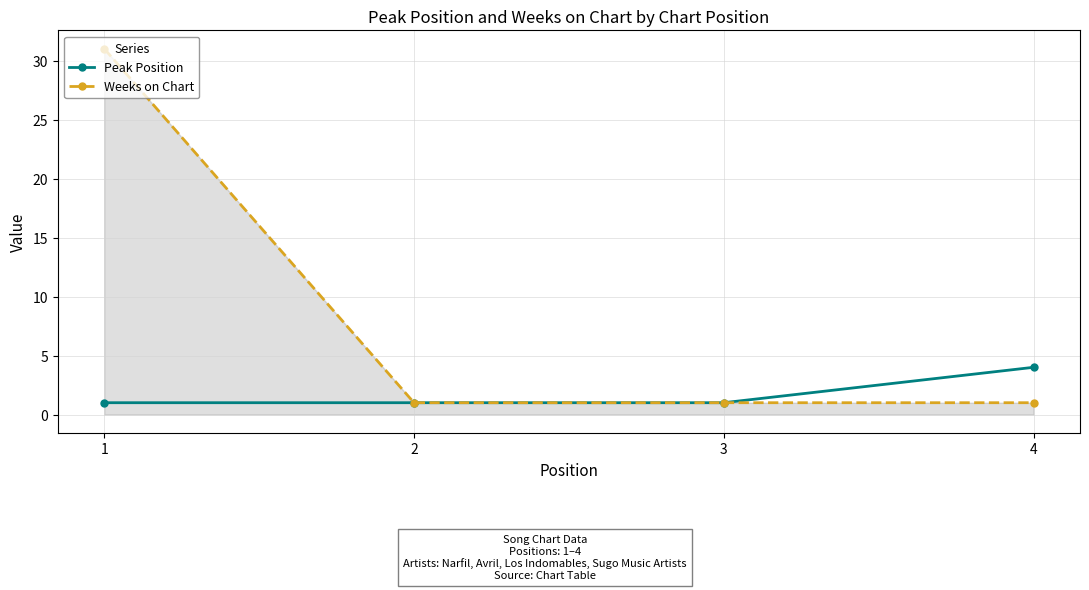

What is the sum of the Weeks on Chart values at 4 and 3?

2